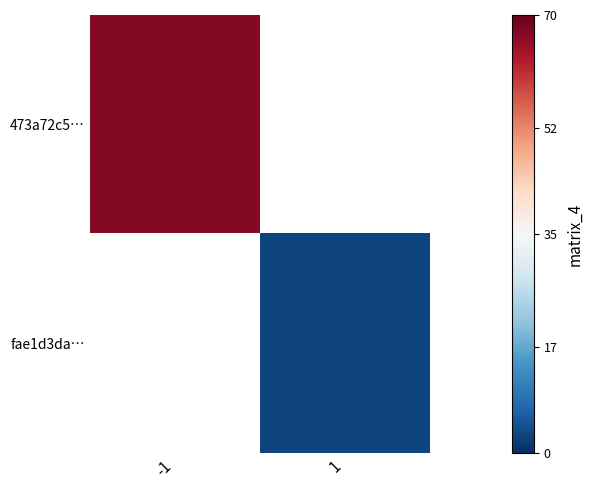

The fae1d3da… series shows 4.8 at 1. True or false?

False